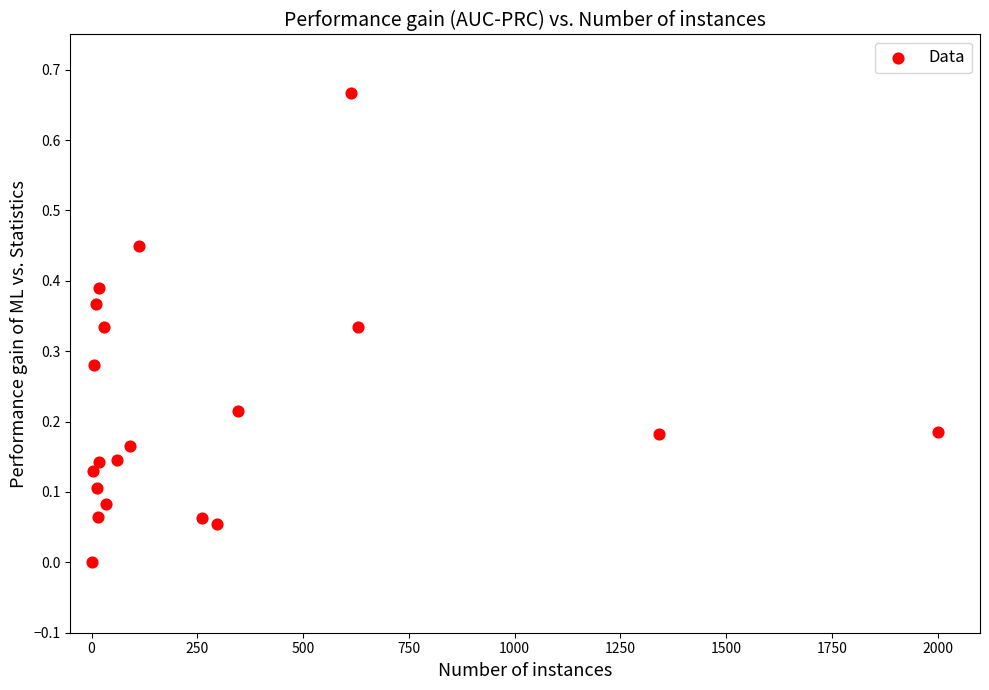

What is the range of X values (max minus min)?

2000.0